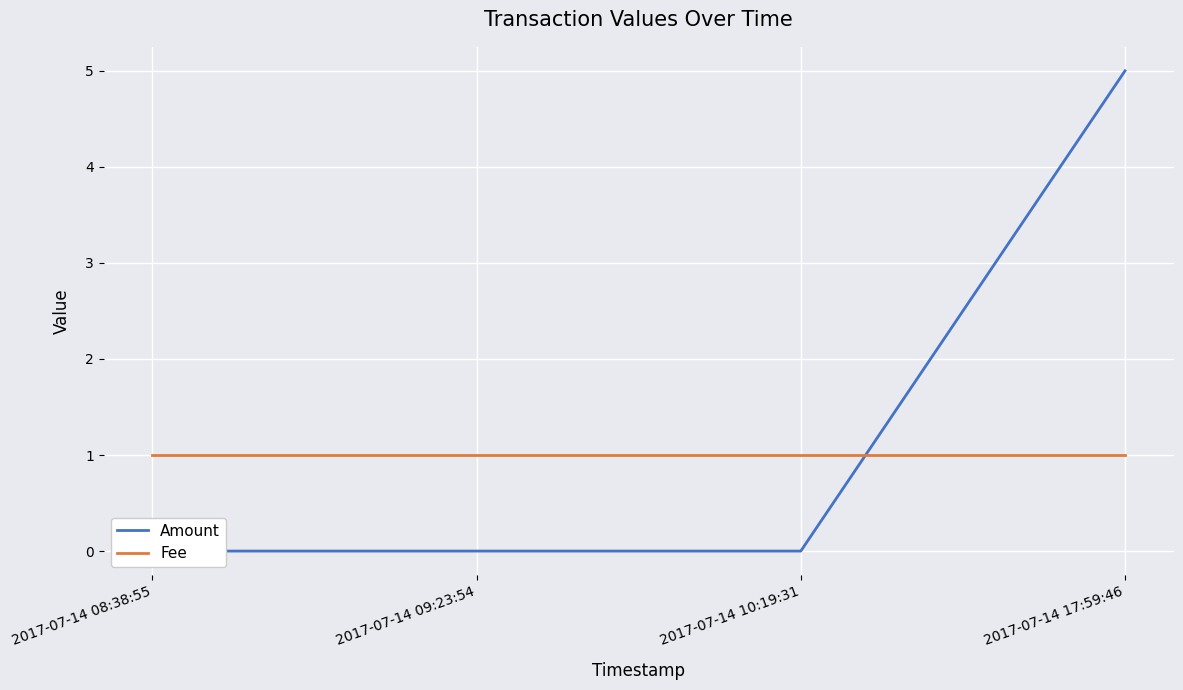

Which series changed the most between 2017-07-14 08:38:55 and 2017-07-14 17:59:46?

Amount